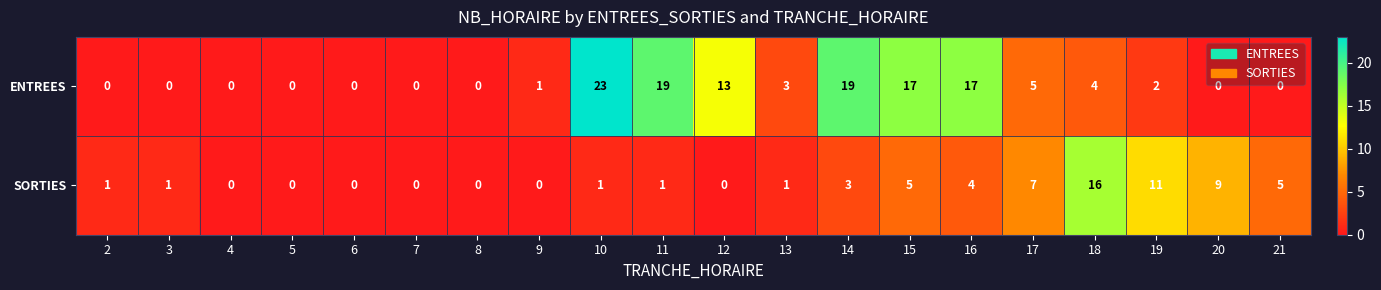

At which category is the sum across all series the highest?

10